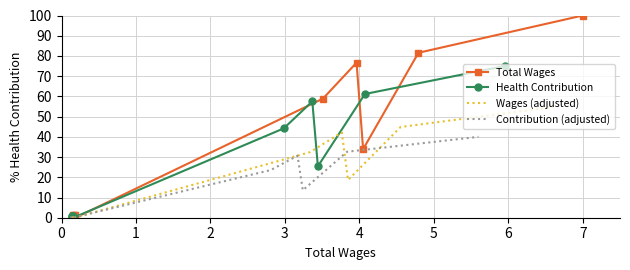

What is the value of the Total Wages point at the 9th from the left?

81.6